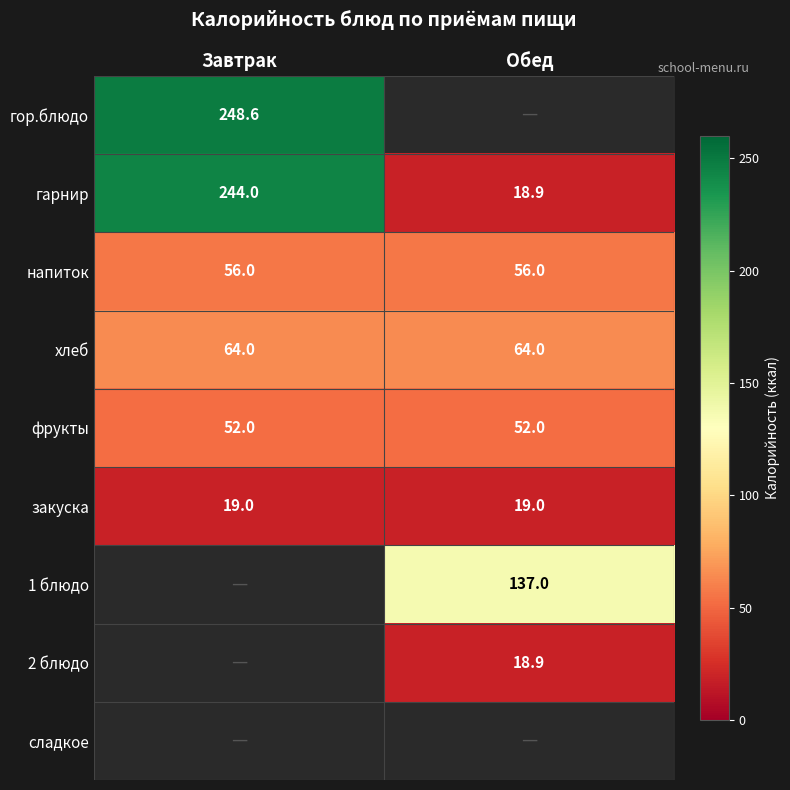

At how many categories does at least one series exceed 206?

1